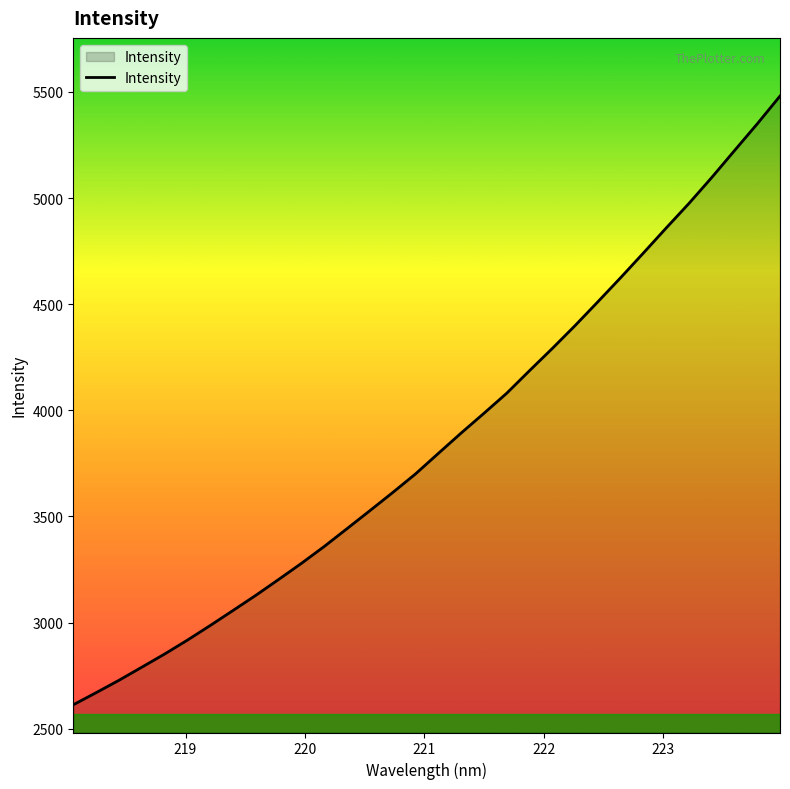

What is the maximum value shown in the chart?

5480.6